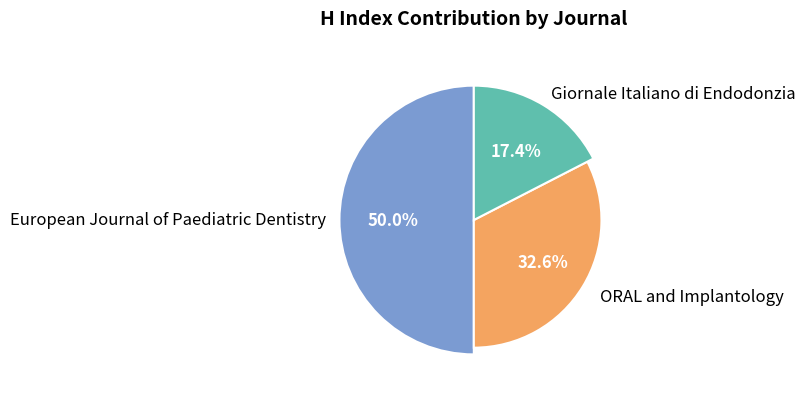

What percentage is the ORAL and Implantology slice, to the nearest percent?

33%